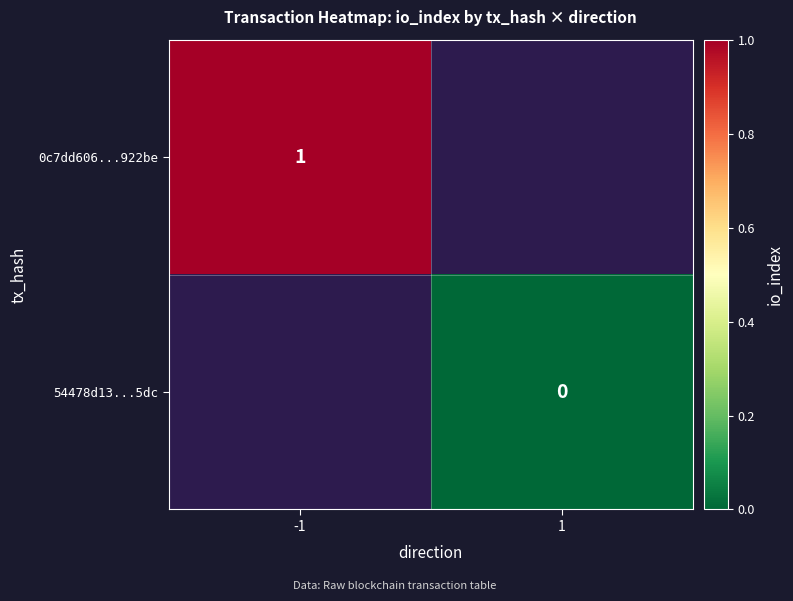

Which label corresponds to the largest value in the chart?

-1